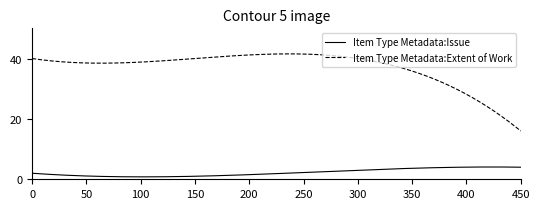

What is the highest value of the Item Type Metadata:Extent of Work series?

41.5